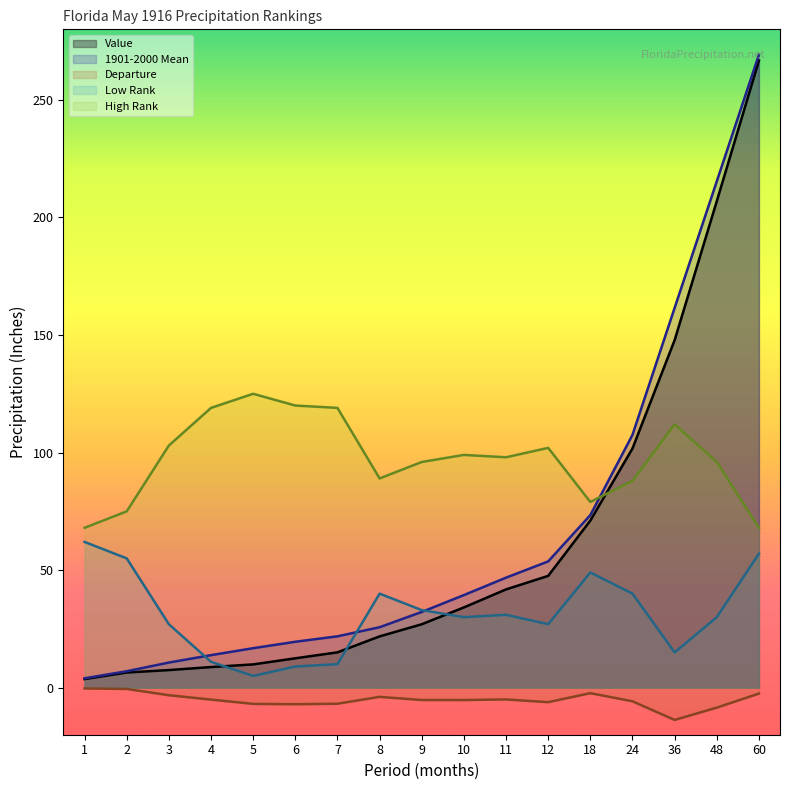

At which label does Departure reach its minimum?

36